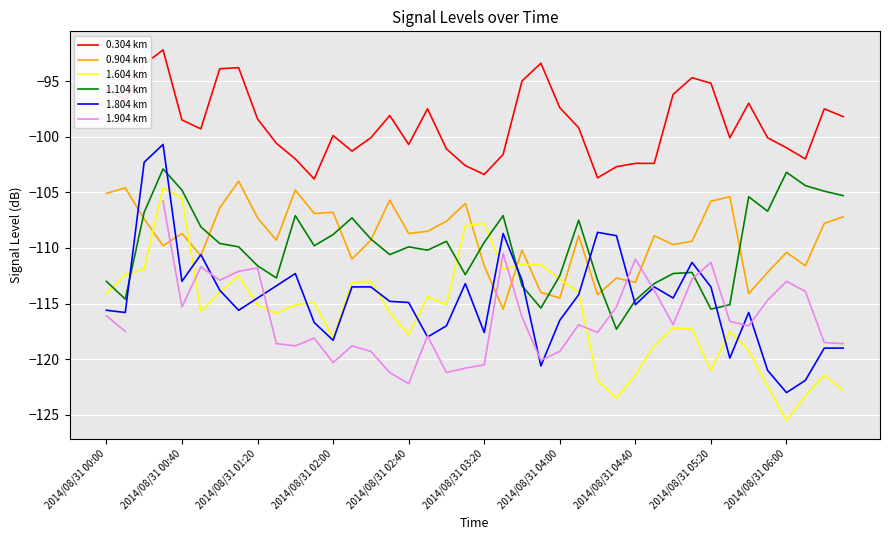

List the series in order of their peak value, lowest first.

1.904 km, 1.604 km, 0.904 km, 1.104 km, 1.804 km, 0.304 km